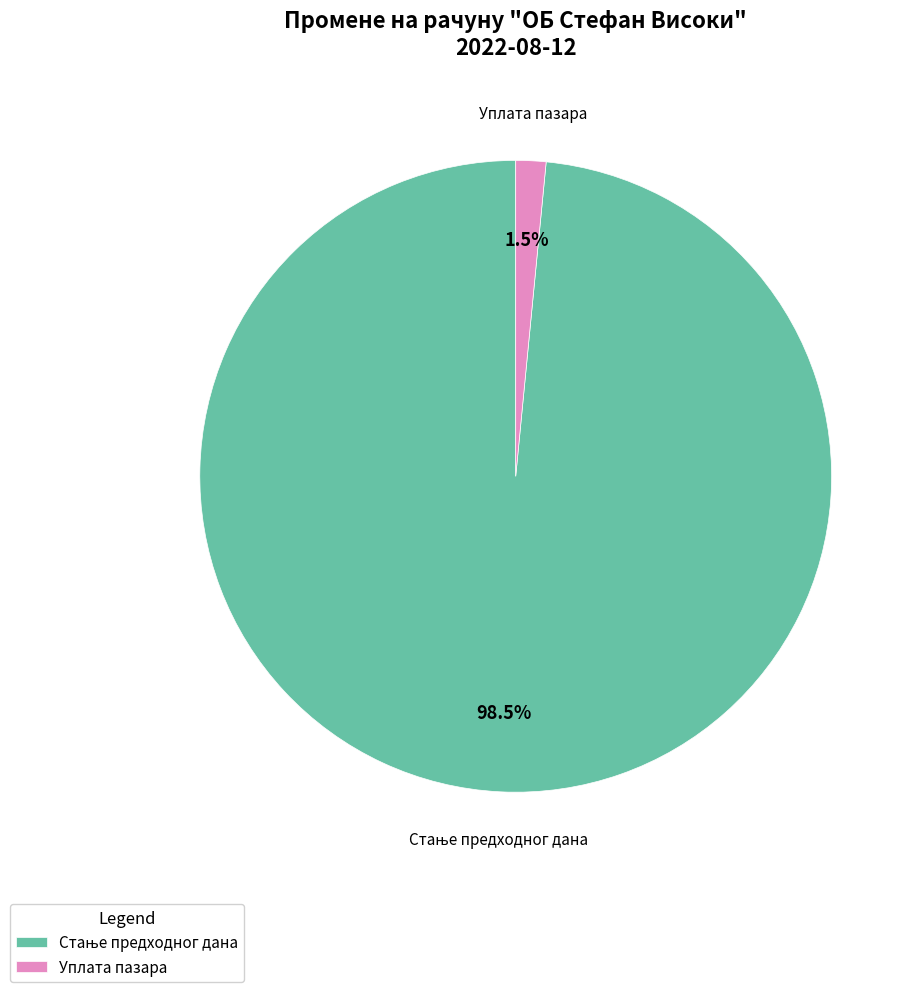

What percentage is NOT represented by Уплата пазара?

98.5%